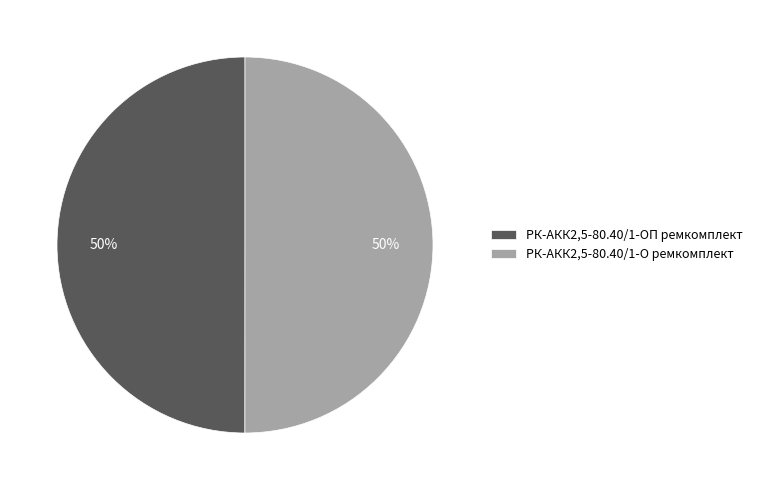

To the nearest percent, what is the average slice percentage?

50%